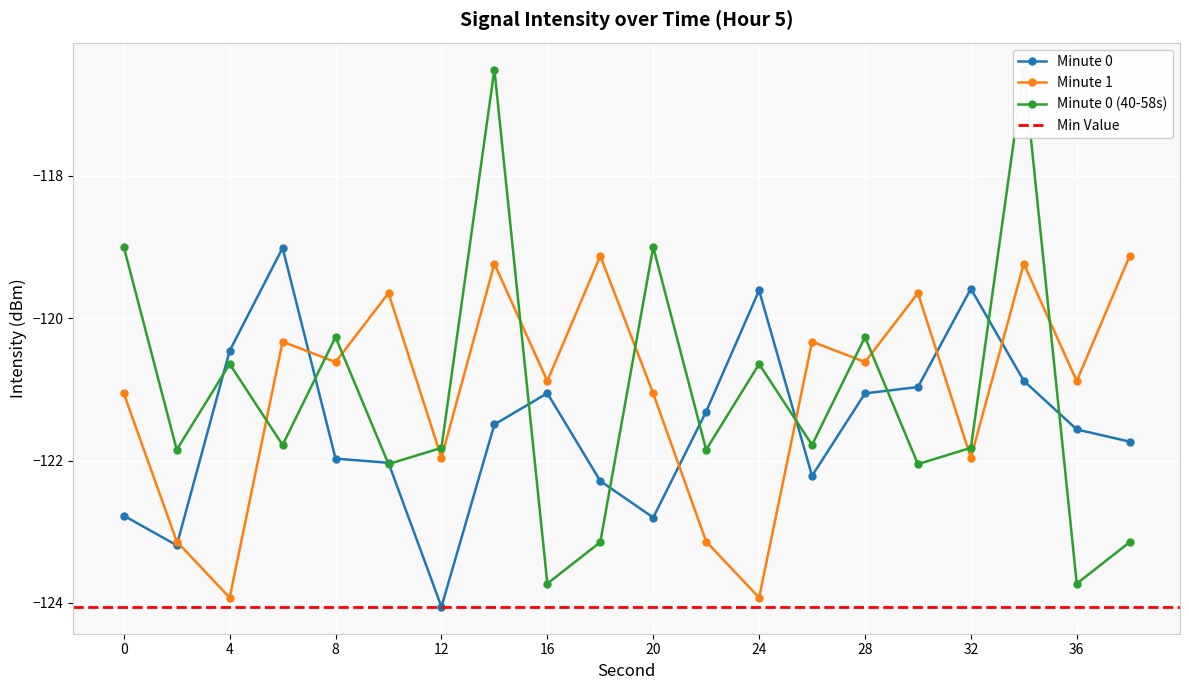

Count the number of data series in this chart.

3